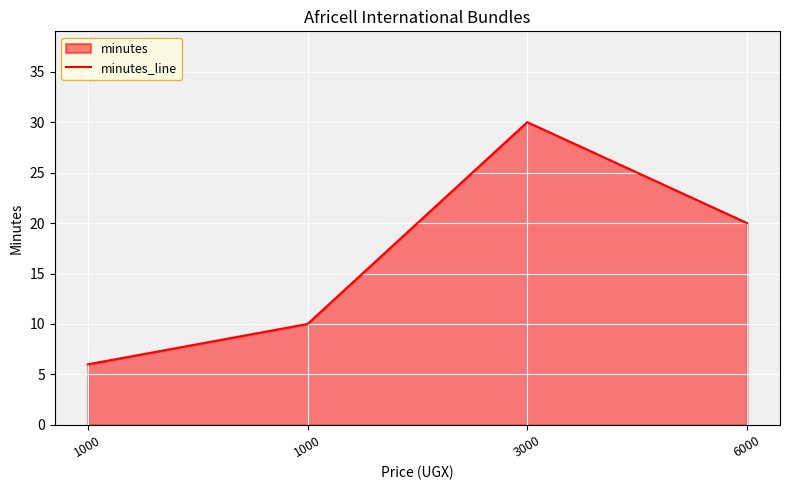

The value at 6000 is 33. True or false?

False